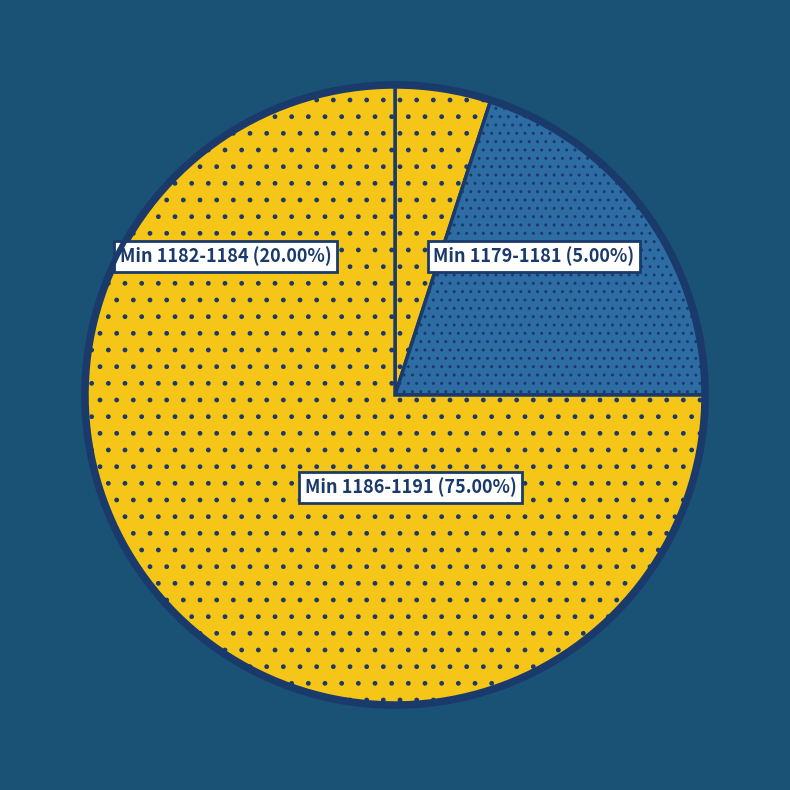

What is the ratio of the value at Min 1182-1184 to the value at Min 1186-1191?

0.3